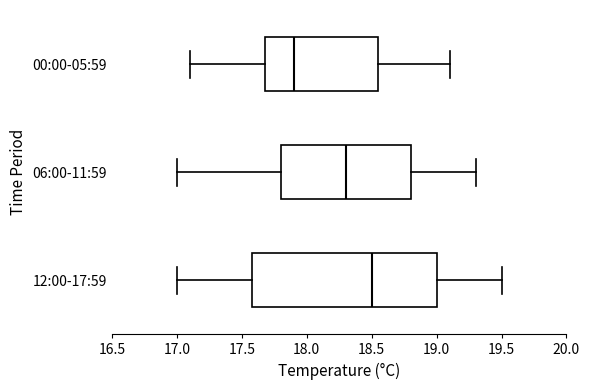

Which box is the widest, from its left edge to its right edge?

12:00-17:59